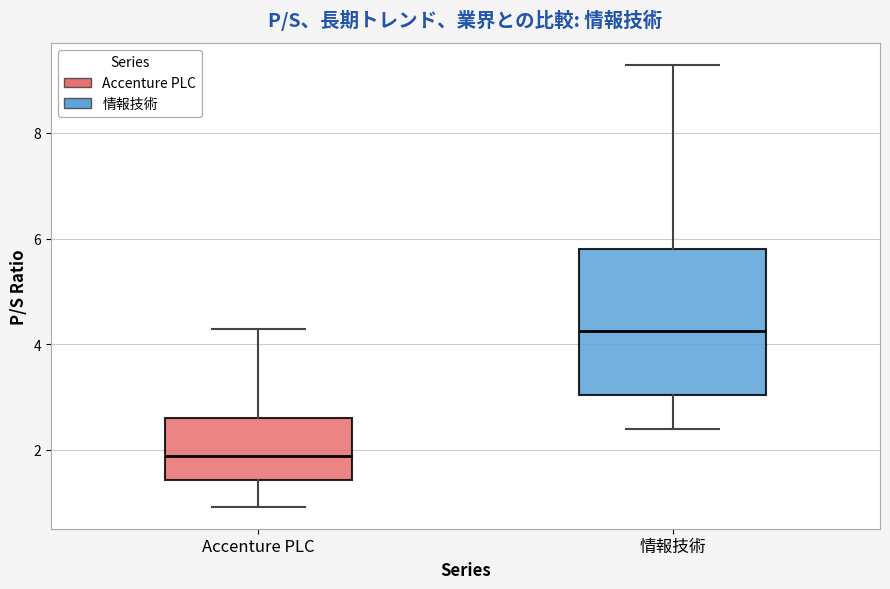

Where is the upper edge of the box for 情報技術 on the y-axis? The values are not printed on the chart, so give them approximately, as read against the axis.

5.8